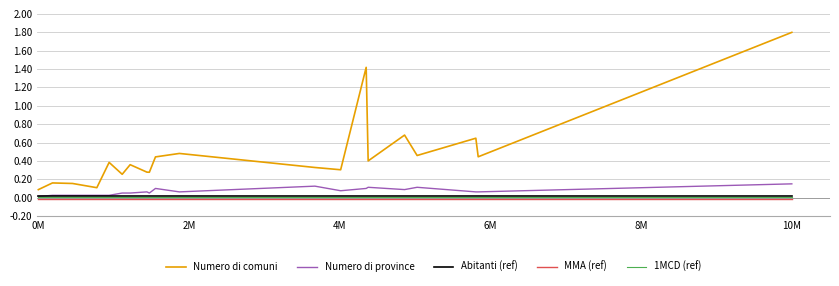

What is the greatest value displayed?

1.8